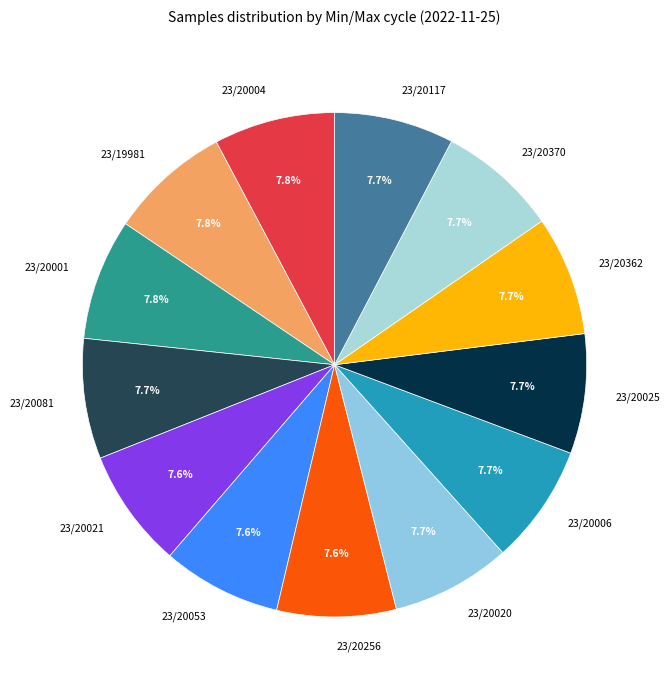

What percentage do 23/20362 and 23/20025 together represent?

15.4%